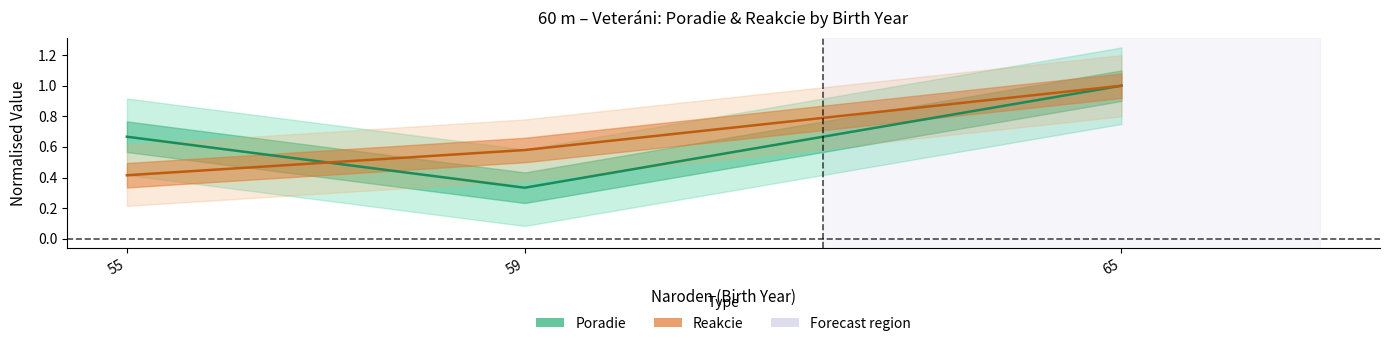

How many Reakcie values are between 0 and 1?

3